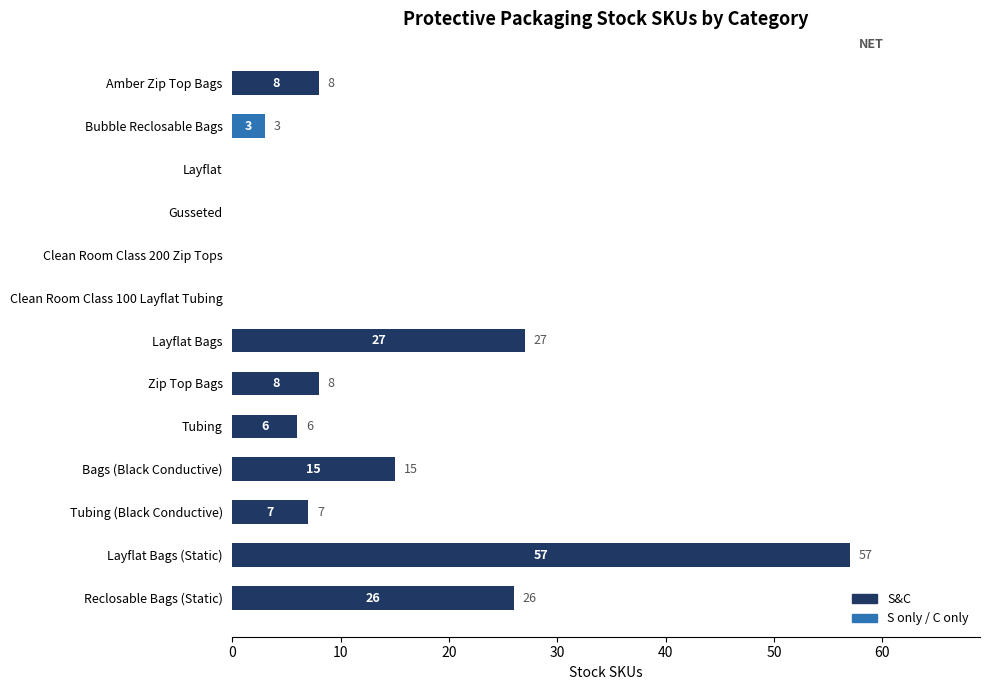

How many distinct data groups are displayed?

2